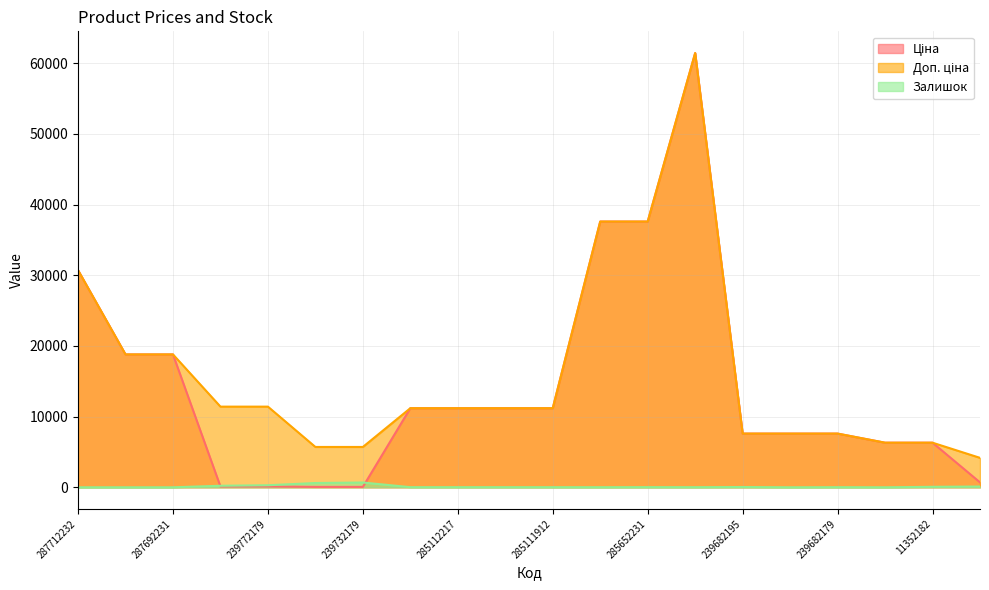

Reading right to left, extract all data points from this chart.

Ціна: 283502182=694.3	11352182=6308.8	11352184=6308.8	239682179=7596.5	239682193=7596.5	239682195=7596.5	285672232=61434.3	285652231=37593.6	285652233=37593.6	285111912=11188.2	285111961=11188.2	285112217=11188.2	285112220=11188.2	239732179=57.0	239732195=57.0	239772179=114.1	239772195=114.1	287692231=18796.8	287692233=18796.8	287712232=30717.1
Доп. ціна: 283502182=4165.6	11352182=6308.8	11352184=6308.8	239682179=7596.5	239682193=7596.5	239682195=7596.5	285672232=61434.3	285652231=37593.6	285652233=37593.6	285111912=11188.2	285111961=11188.2	285112217=11188.2	285112220=11188.2	239732179=5705.0	239732195=5705.0	239772179=11410.0	239772195=11410.0	287692231=18796.8	287692233=18796.8	287712232=30717.1
Залишок: 283502182=106.0	11352182=67.0	11352184=0.0	239682179=15.0	239682193=0.0	239682195=39.0	285672232=15.0	285652231=22.0	285652233=12.0	285111912=15.0	285111961=17.0	285112217=17.0	285112220=17.0	239732179=676.0	239732195=605.0	239772179=290.0	239772195=215.0	287692231=0.0	287692233=0.0	287712232=0.0